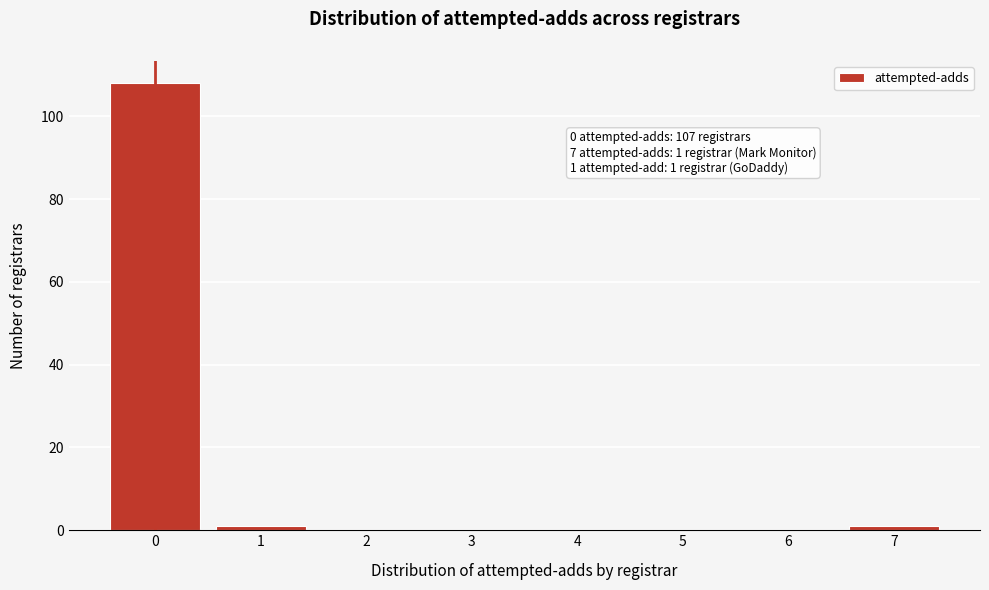

Over which range of the x-axis is the bar tallest?

-0.5 to 0.5